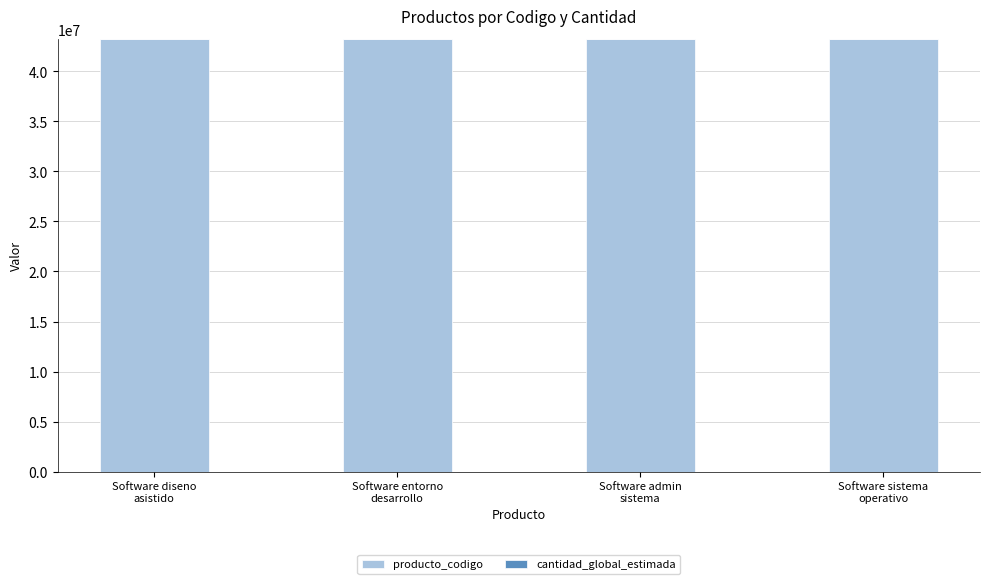

What is the maximum value for producto_codigo?

43233004